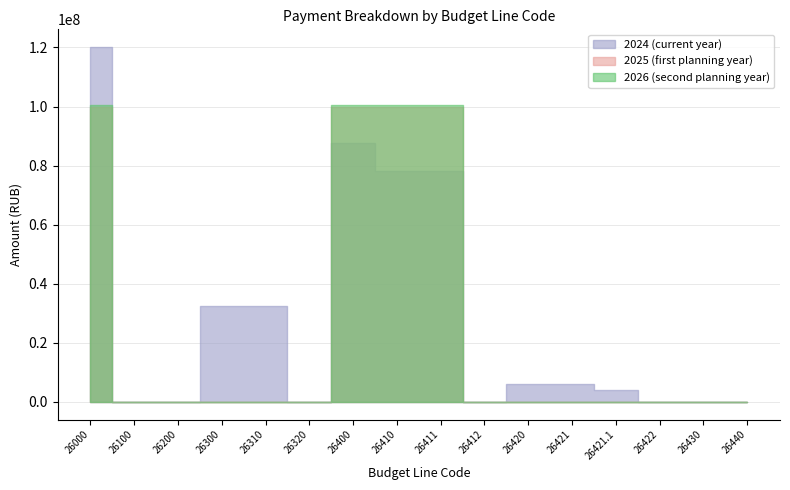

Reading left to right, extract all data points from this chart.

2024 (current year): 120133870.3	0.0	0.0	32558507.6	32558507.6	0.0	87575362.7	78302064.2	78302064.2	0.0	6054977.0	6054977.0	4058777.0	0.0	0.0	0.0
2025 (first planning year): 99954842.3	0.0	0.0	0.0	0.0	0.0	99954842.3	99954842.3	99954842.3	0.0	0.0	0.0	0.0	0.0	0.0	0.0
2026 (second planning year): 100381148.1	0.0	0.0	0.0	0.0	0.0	100381148.1	100381148.1	100381148.1	0.0	0.0	0.0	0.0	0.0	0.0	0.0